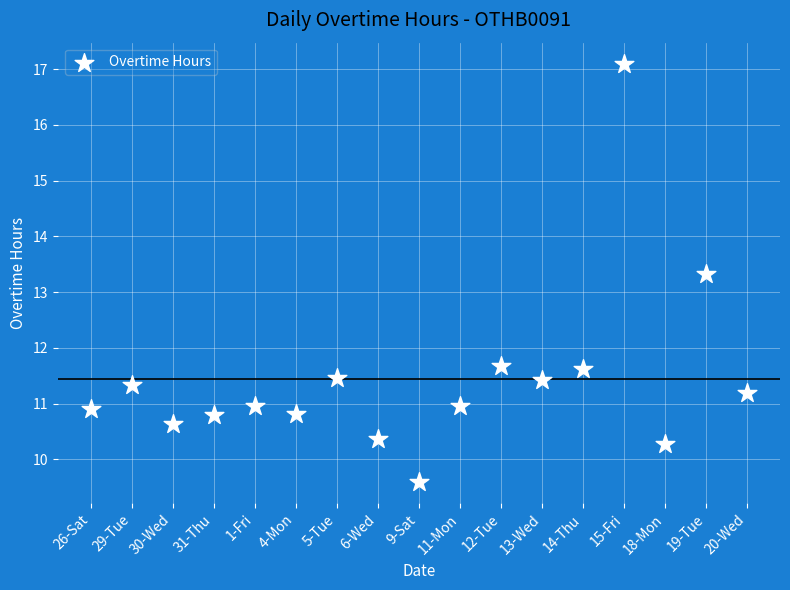

What is the range of Y values (max minus min)?

7.5